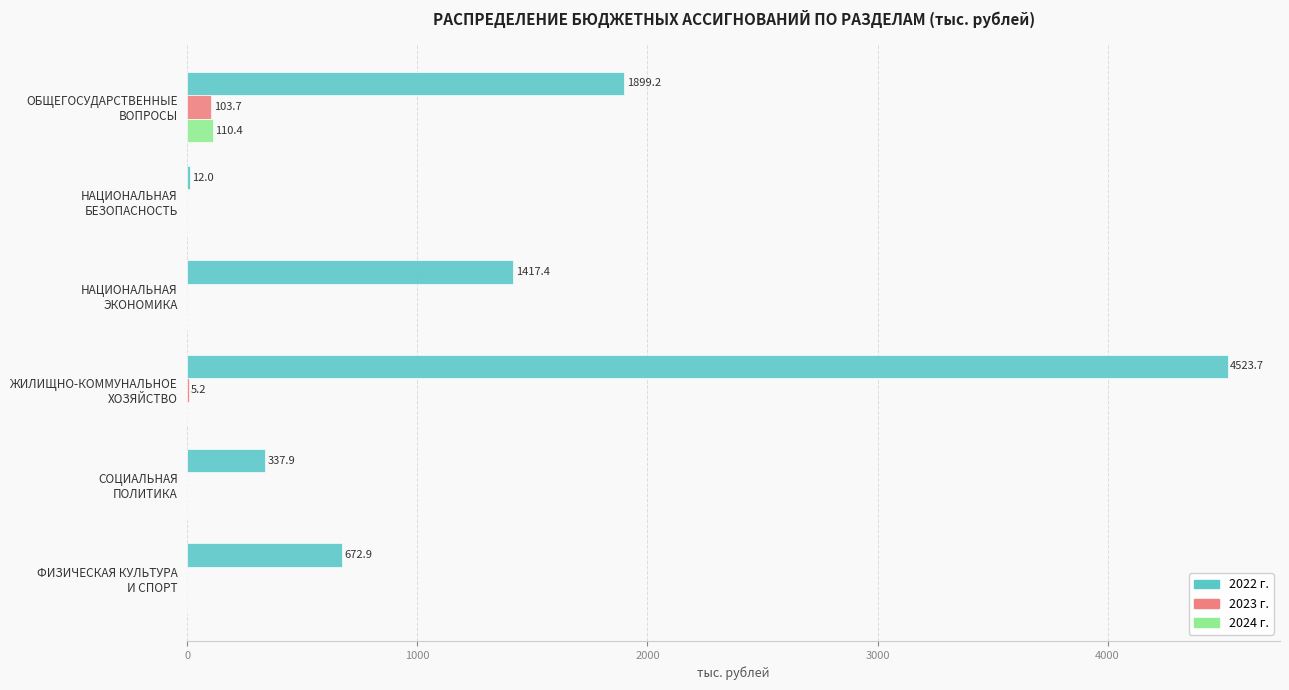

What is the greatest value displayed?

4523.7